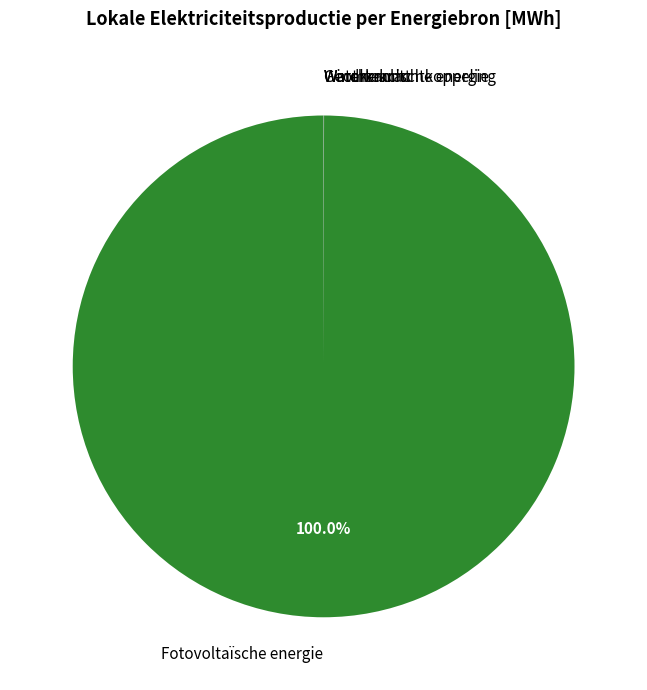

Which category has the biggest portion of the pie?

Fotovoltaïsche energie